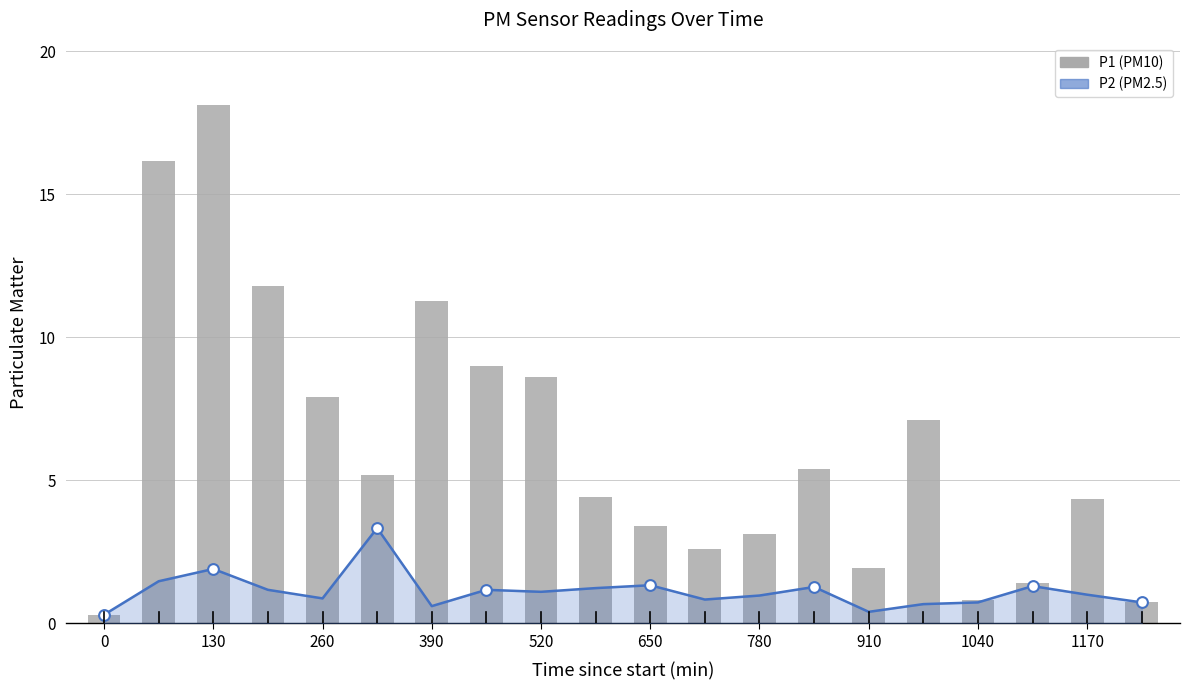

Which series contains the lowest Y value?

P2